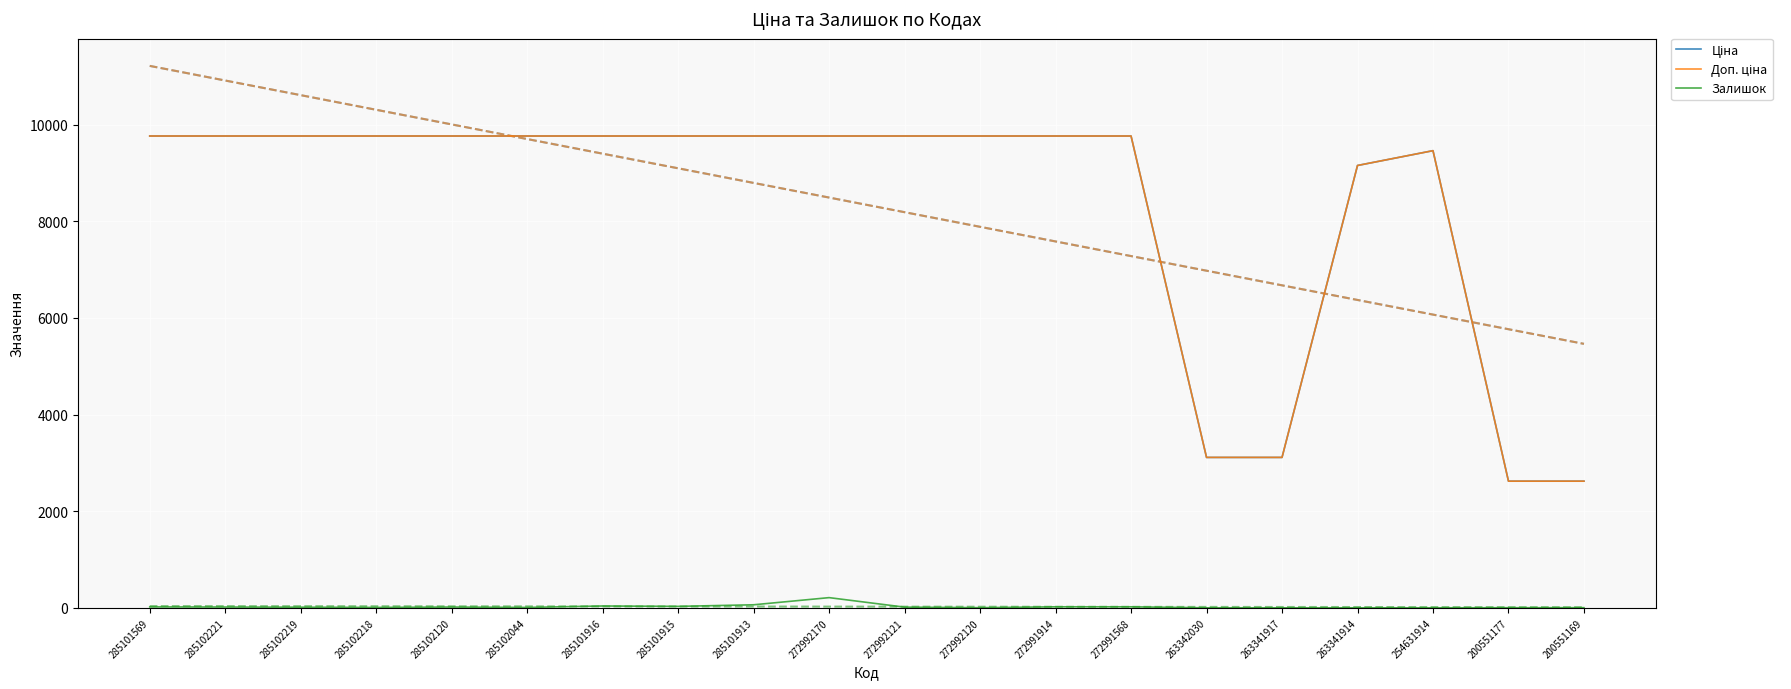

Is the value of Залишок at 285101569 greater than the value of Ціна at 285102219?

No